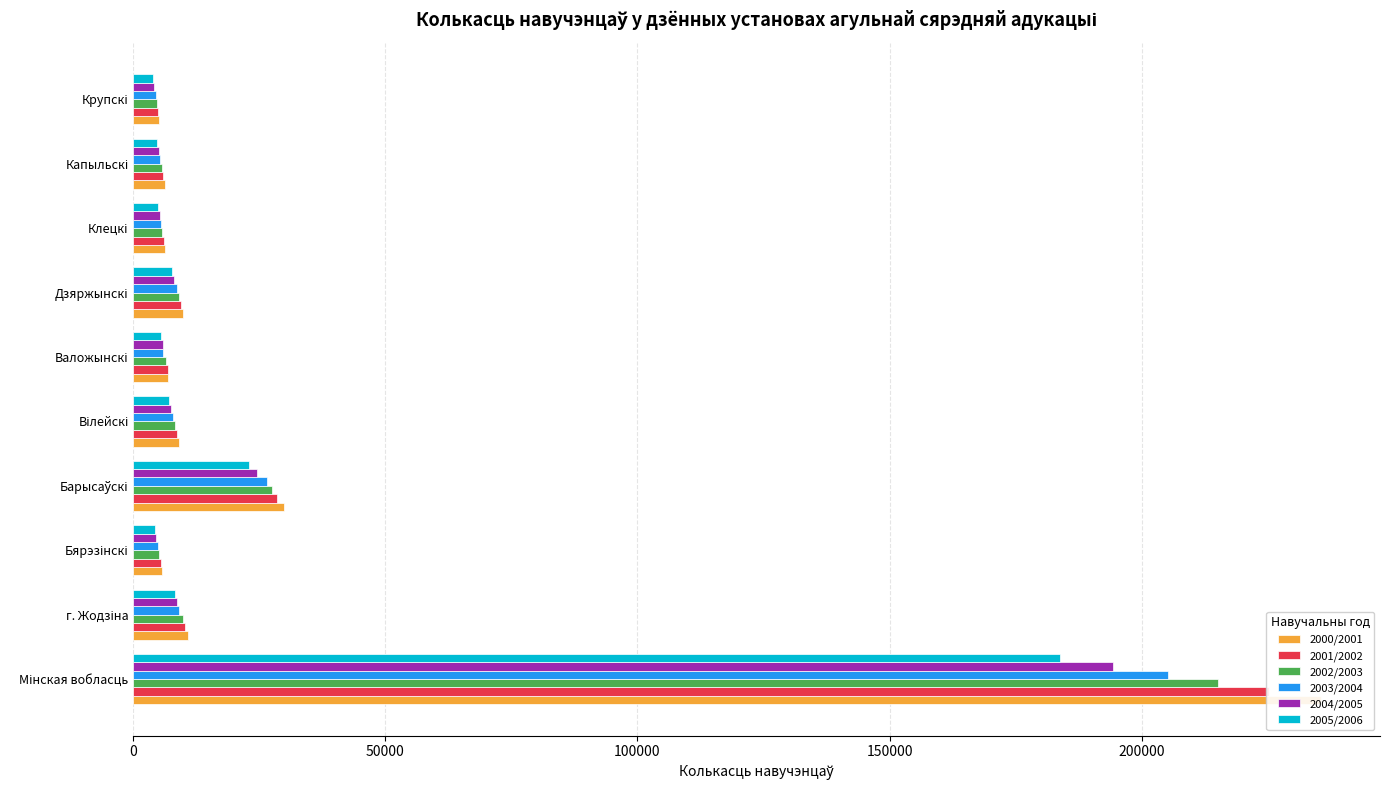

What is the difference between the maximum and minimum values in the 2003/2004 series?

200858